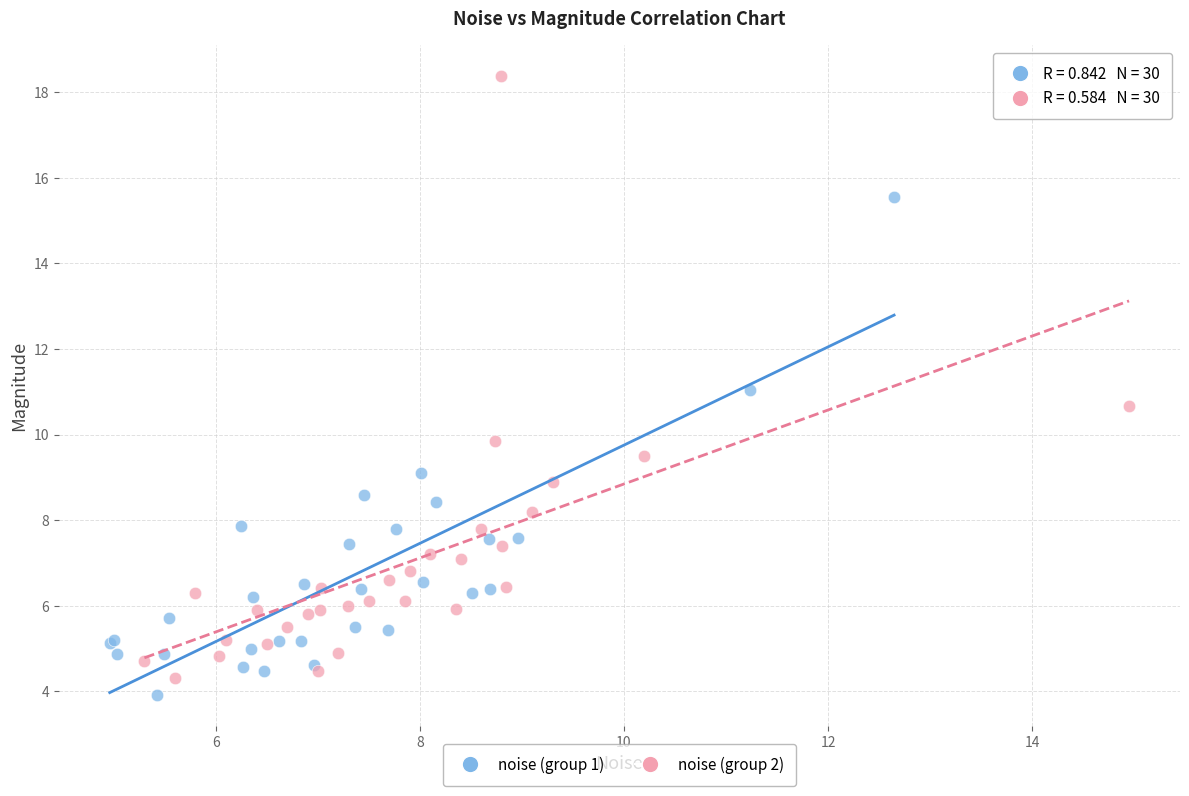

Which series reaches the minimum Y coordinate?

noise (group 1)